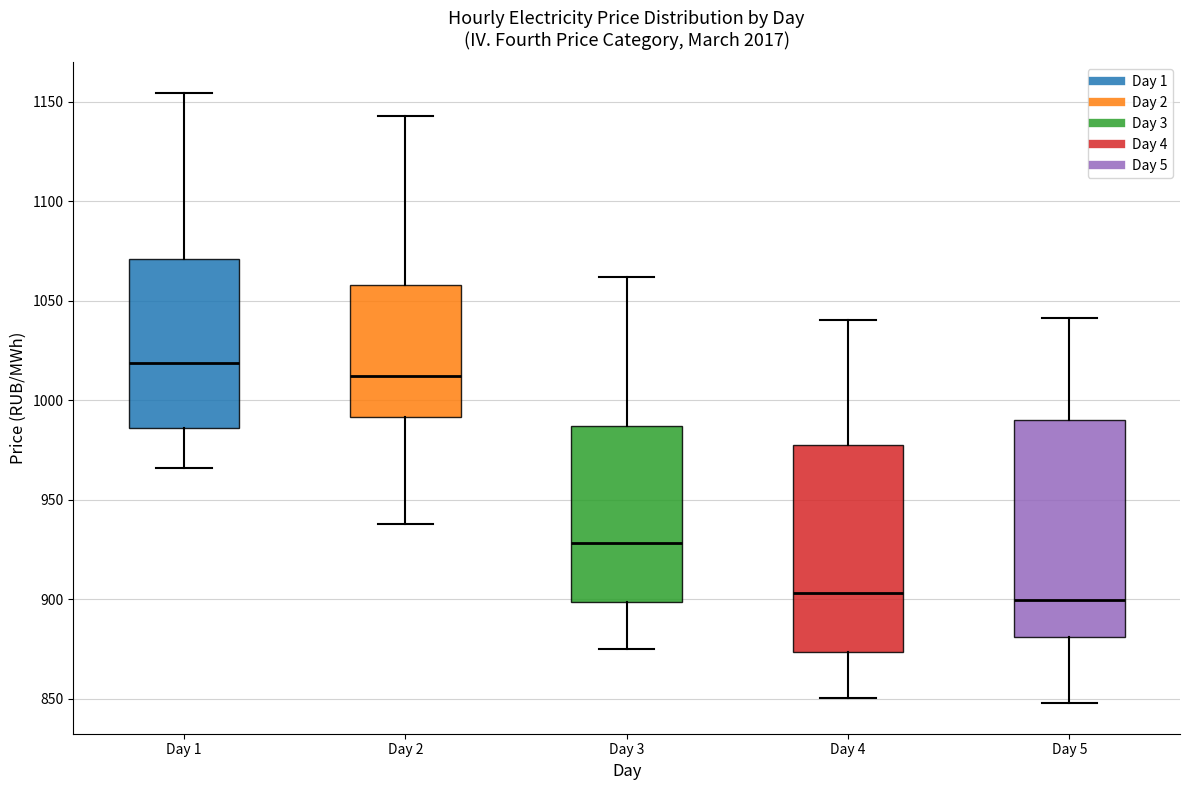

Reading left to right, read every box against the y-axis: the position of its median line, the range the box covers, and the ends of its whiskers. The values are not printed on the chart, so give them approximately, as read against the axis.

Day 1: median 1020, box 985 to 1070, whiskers 965 to 1155
Day 2: median 1010, box 990 to 1060, whiskers 940 to 1145
Day 3: median 930, box 900 to 985, whiskers 875 to 1060
Day 4: median 905, box 875 to 980, whiskers 850 to 1040
Day 5: median 900, box 880 to 990, whiskers 850 to 1040